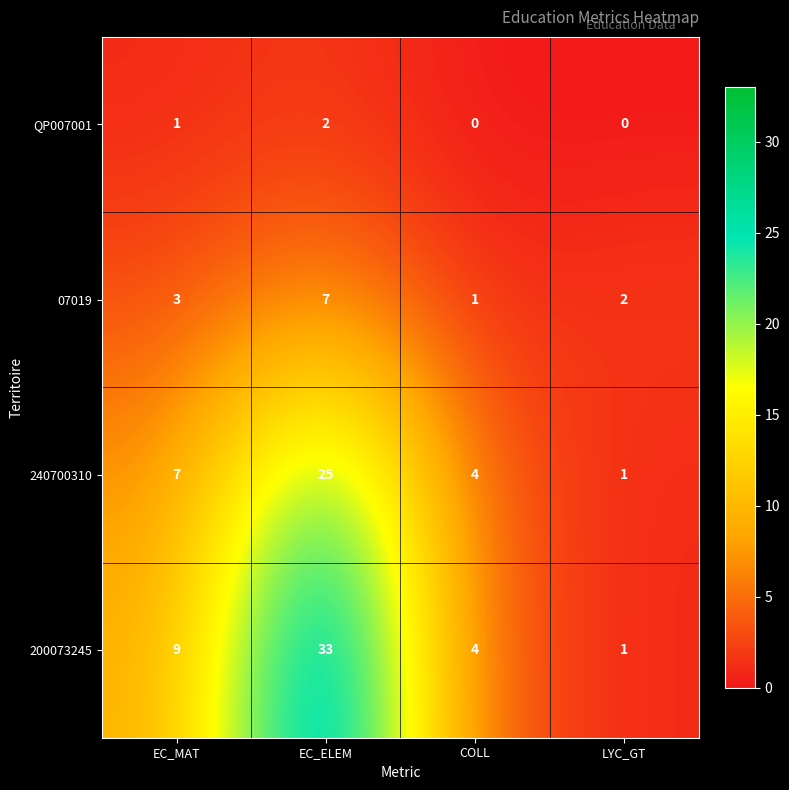

Rank the series by their average value, from highest to lowest.

200073245, 240700310, 07019, QP007001